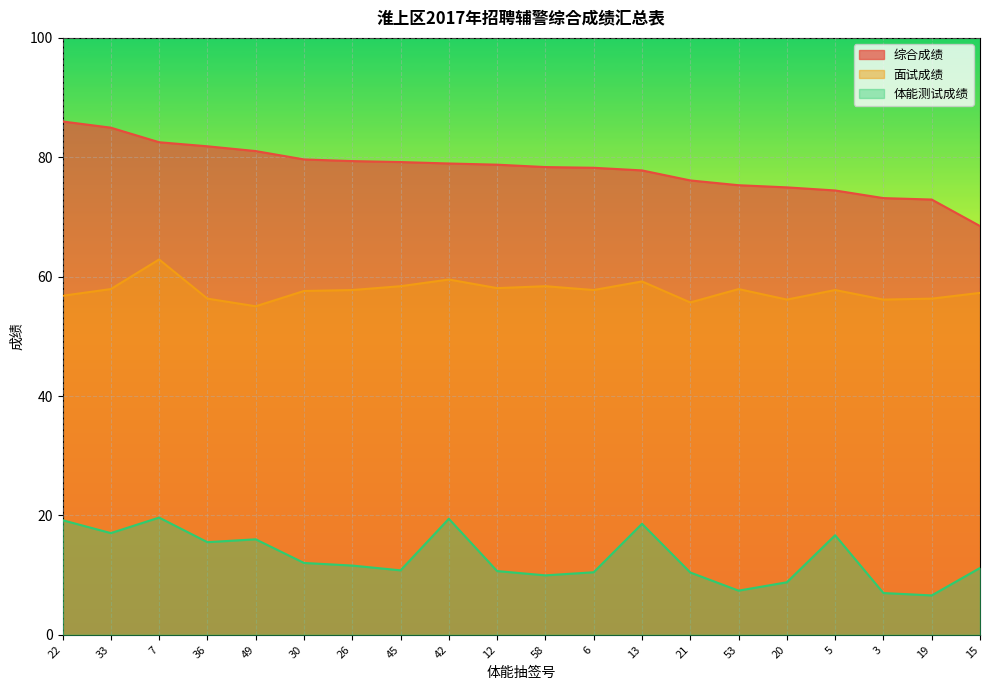

What is the value of the 面试成绩 point at the 5th from the left?

55.0